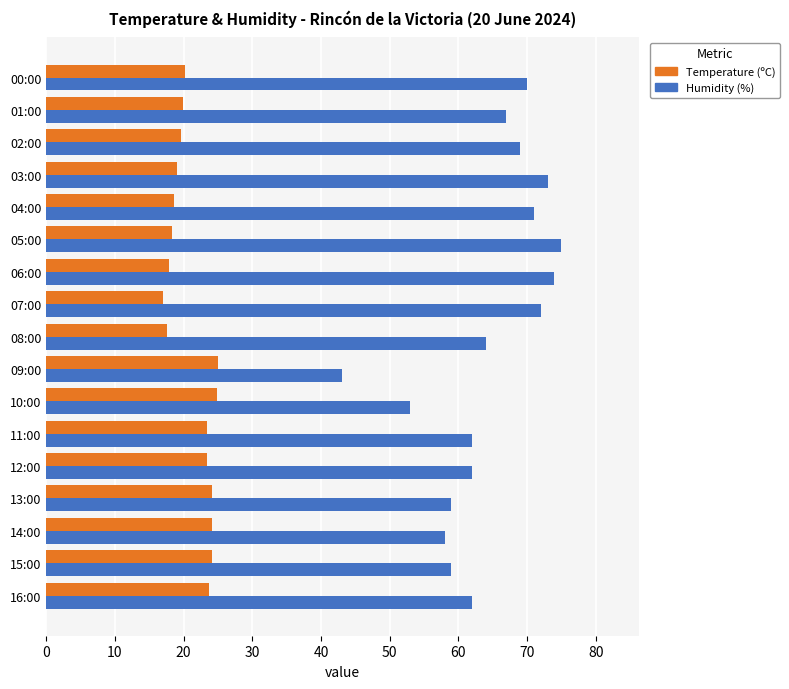

How many data points in Humidity (%) are less than 64?

8